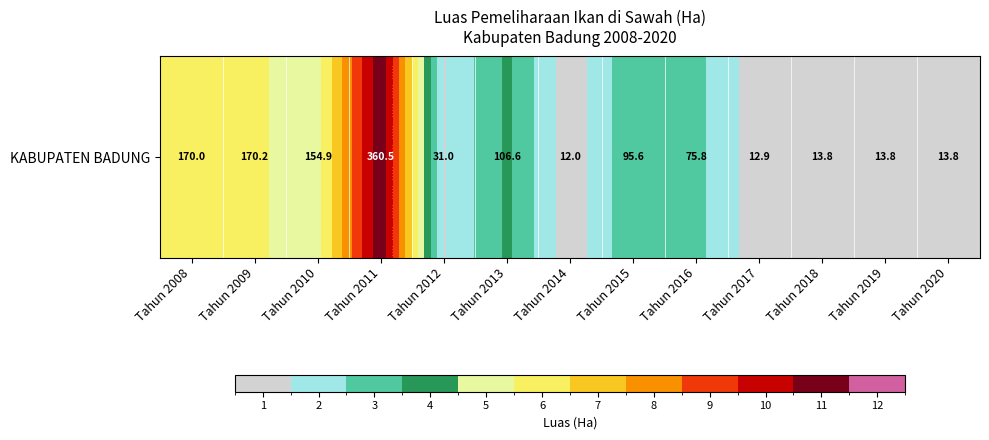

What is the sum of all values?

1230.9